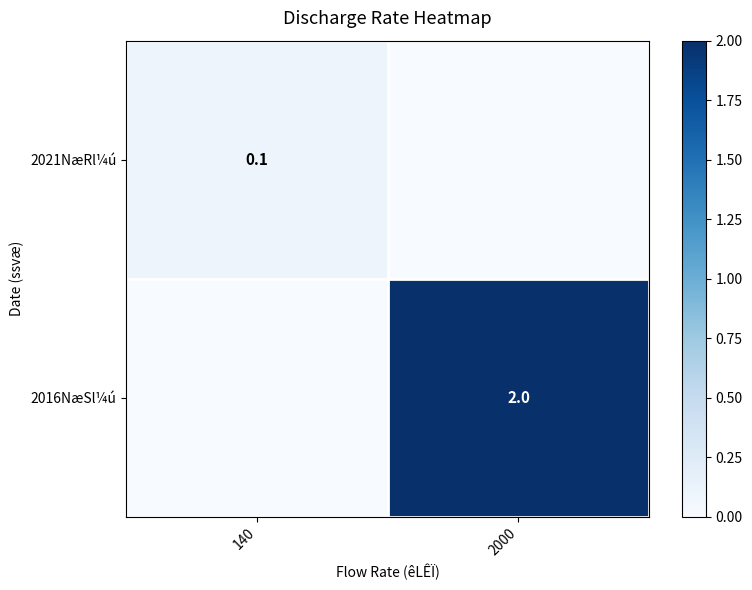

What is the difference between the highest and lowest values at 140?

0.1